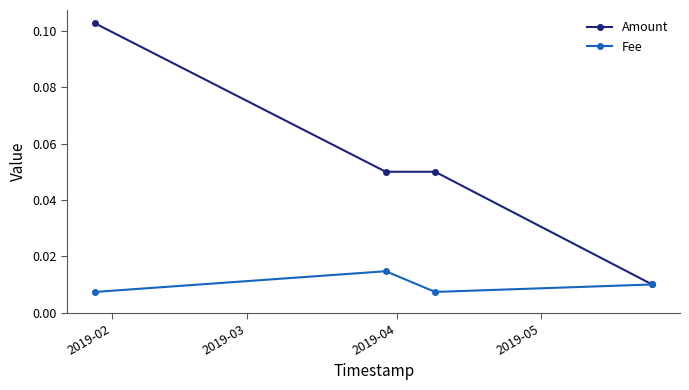

Which series has the largest total across all categories?

Amount